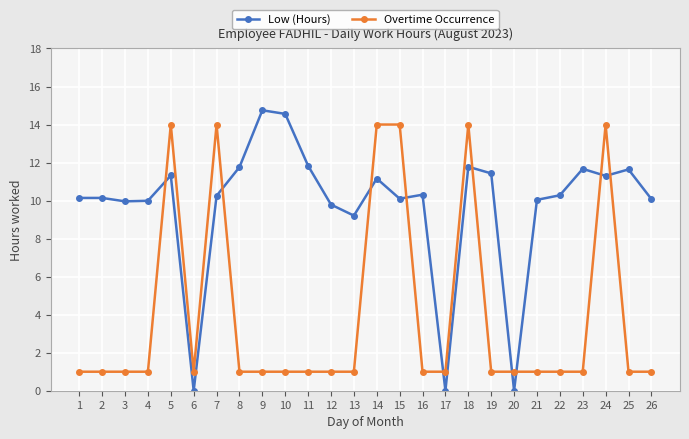

How many lines are shown in the chart?

2